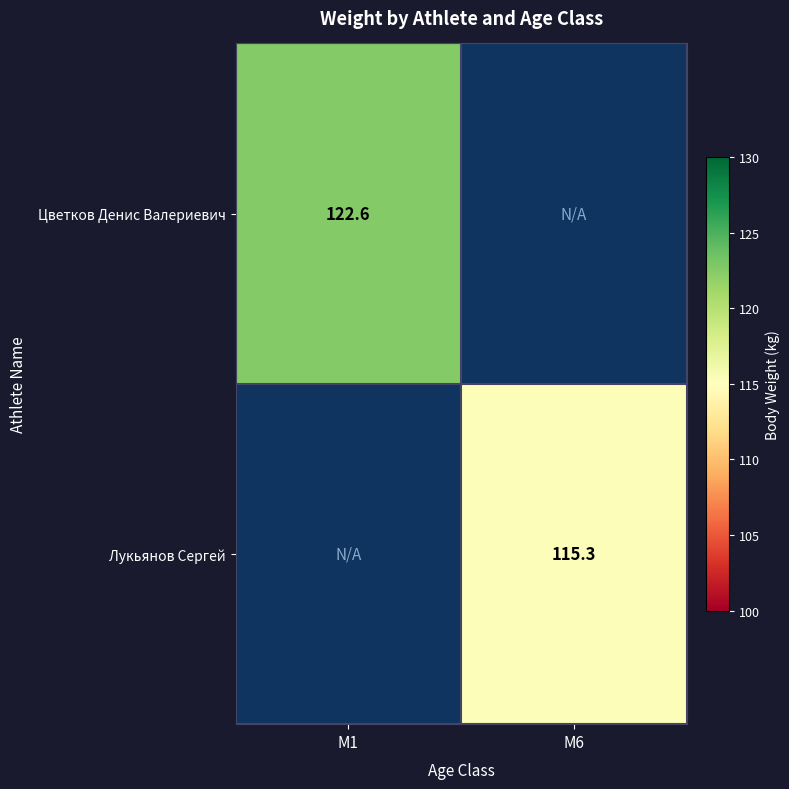

How many distinct data groups are displayed?

2